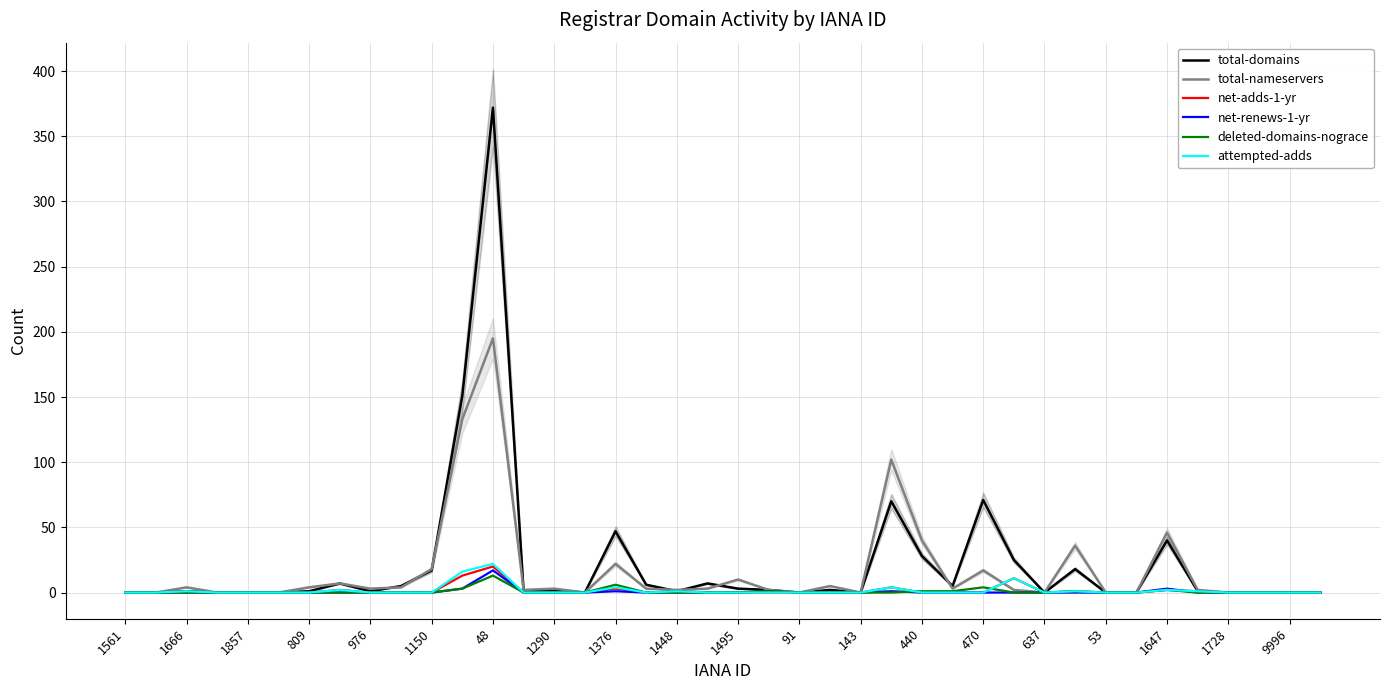

How many lines are shown in the chart?

6